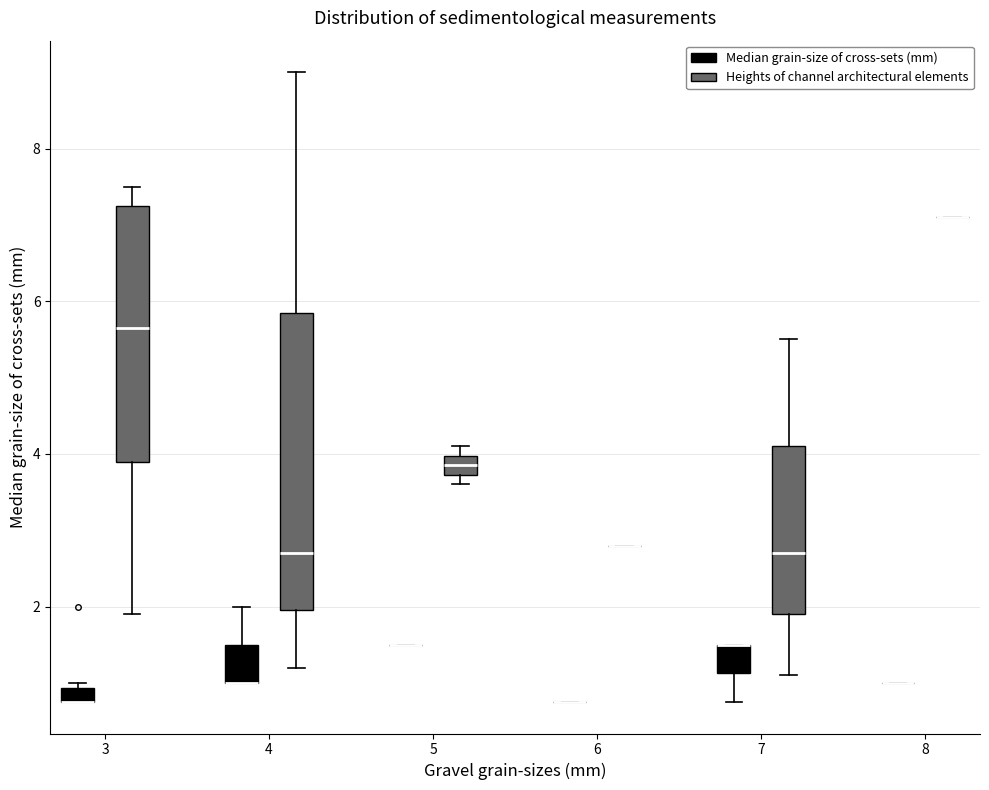

Where is the upper edge of the box for 5 (Heights of channel architectural elements) on the y-axis? The values are not printed on the chart, so give them approximately, as read against the axis.

4.0